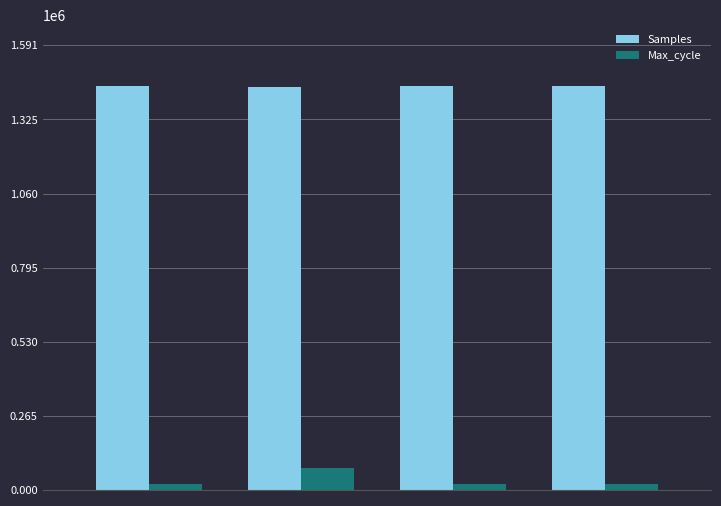

What is the sum of all Max_cycle values?

144322